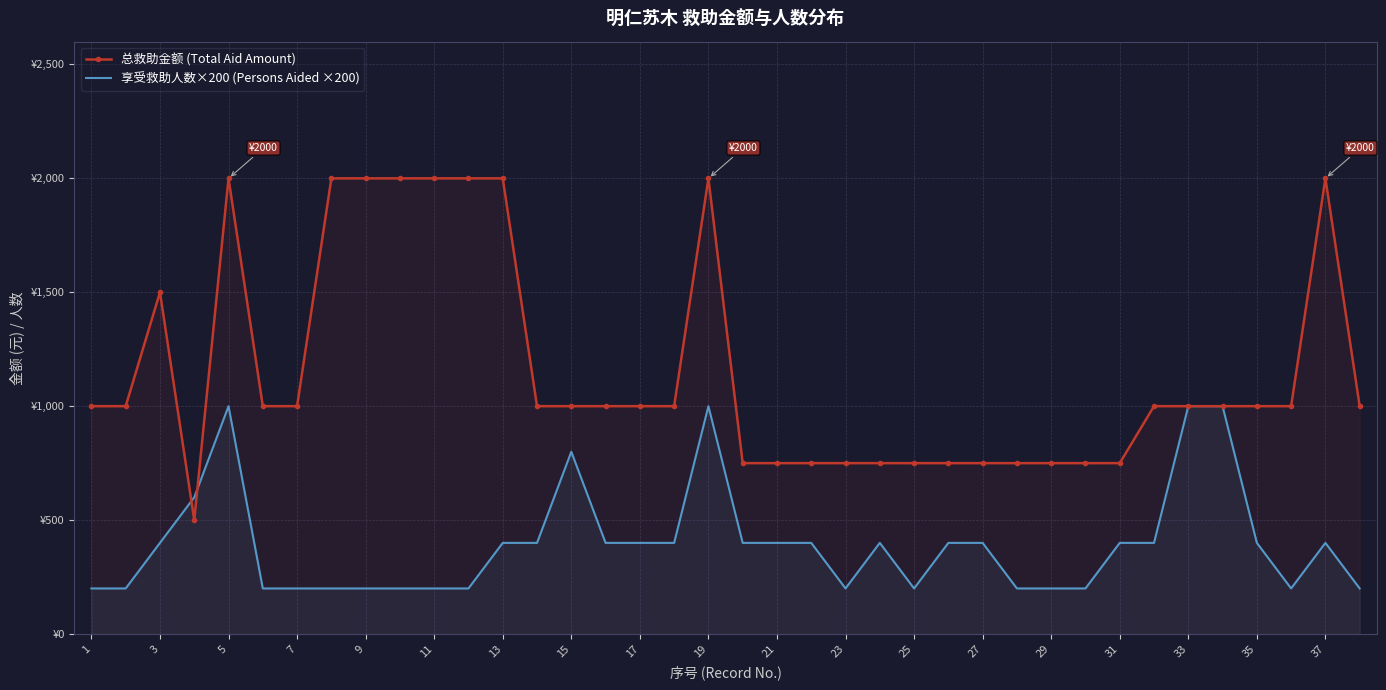

Rank the series by their average value, from highest to lowest.

总救助金额 (Total Aid Amount), 享受救助人数×200 (Persons Aided ×200)